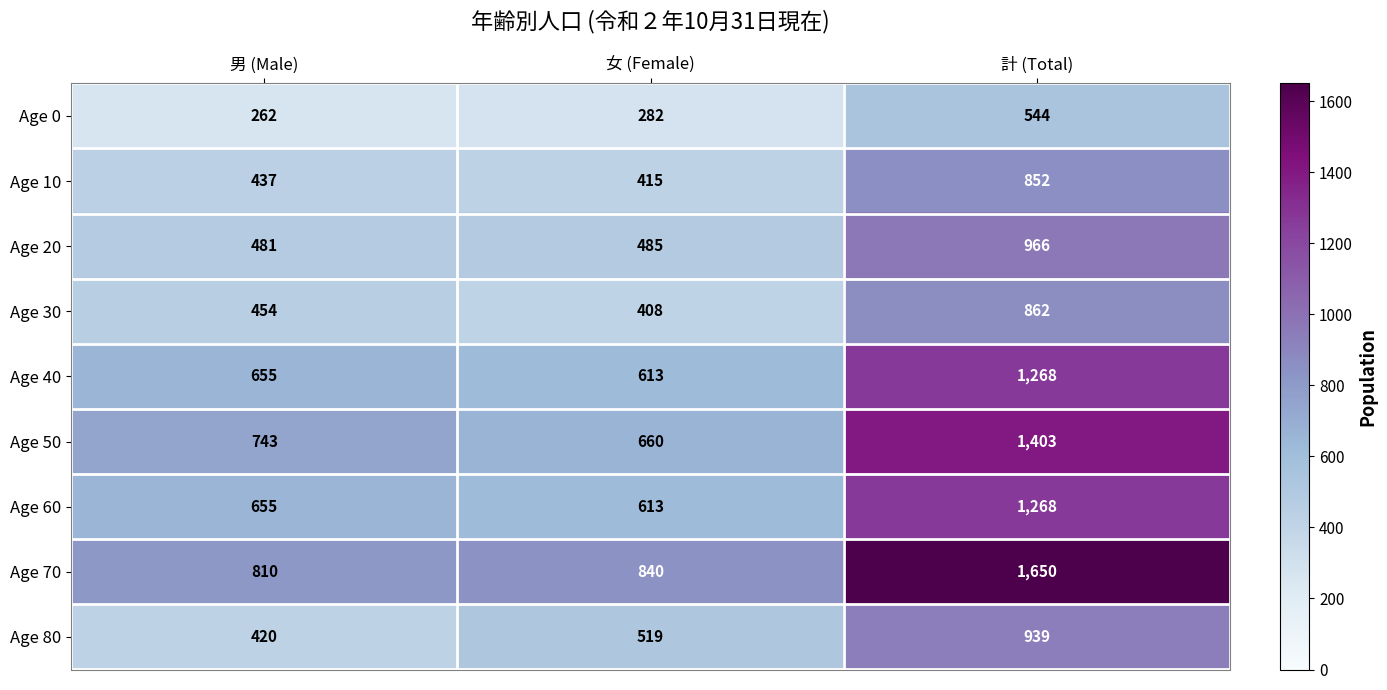

Where is Age 10 nearest to the value 633?

男 (Male)